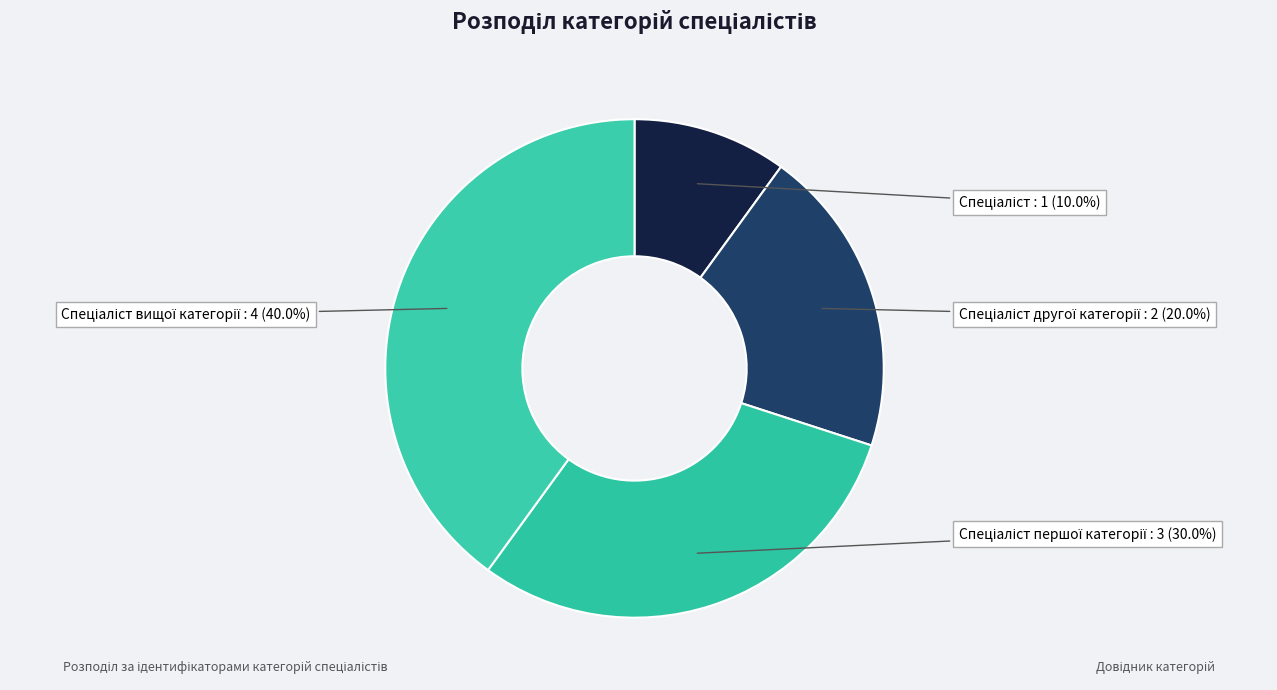

Does any single category account for the majority?

No